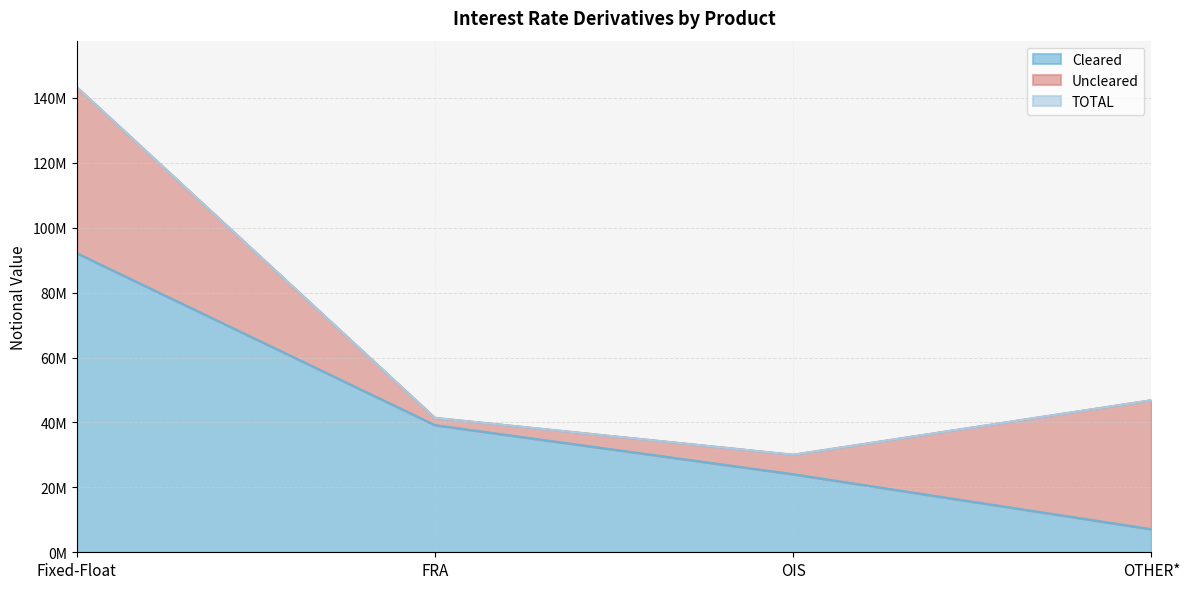

The value of TOTAL at FRA is 70327612. True or false?

False